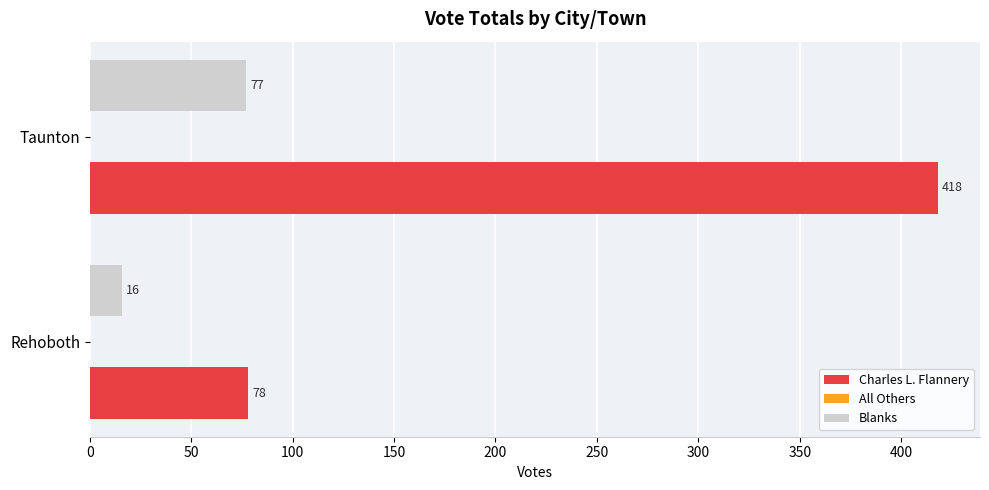

At which category does the chart reach its peak across all series?

Taunton